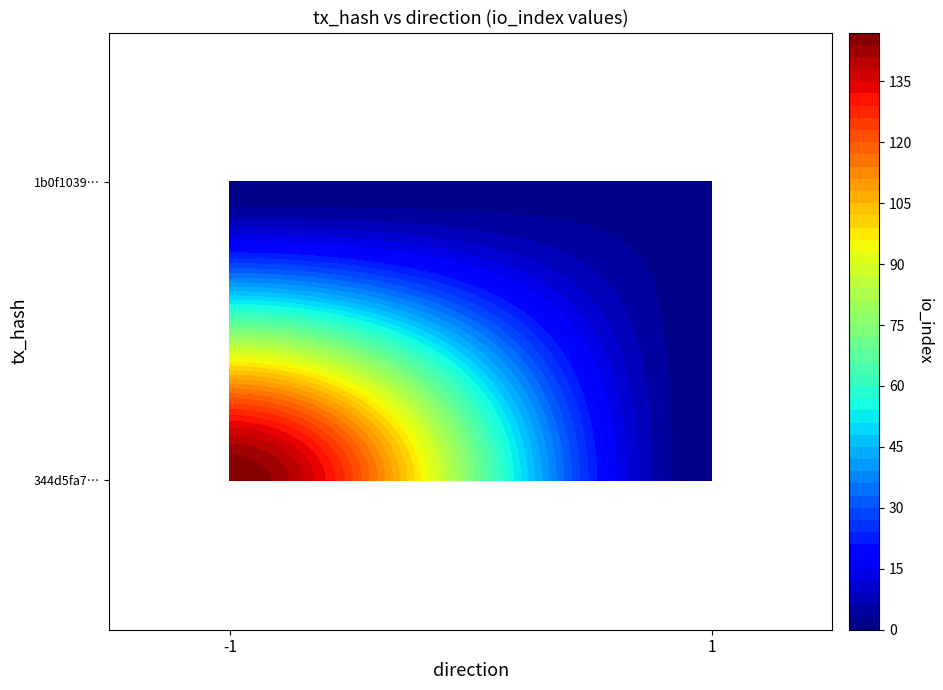

What is the difference between the highest and lowest values at io_index?

145